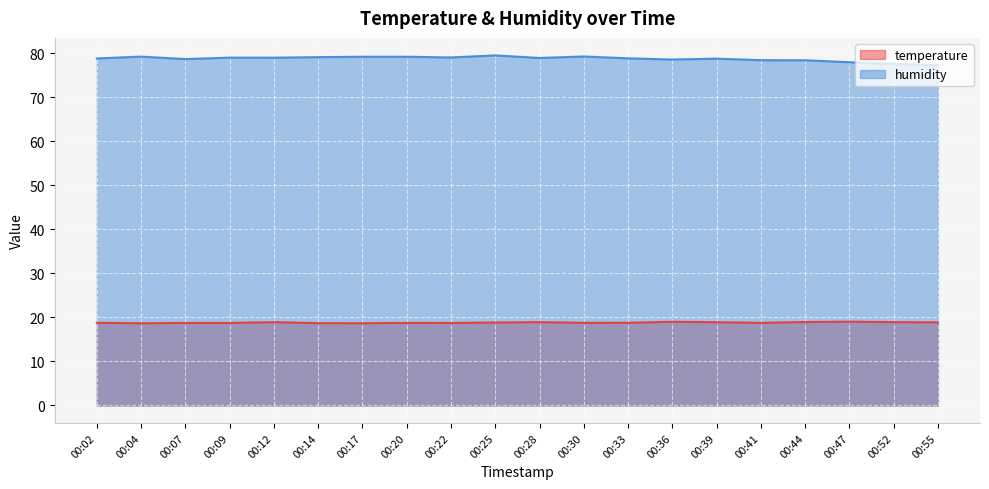

What is the difference between the highest and lowest values at 00:12?

60.1